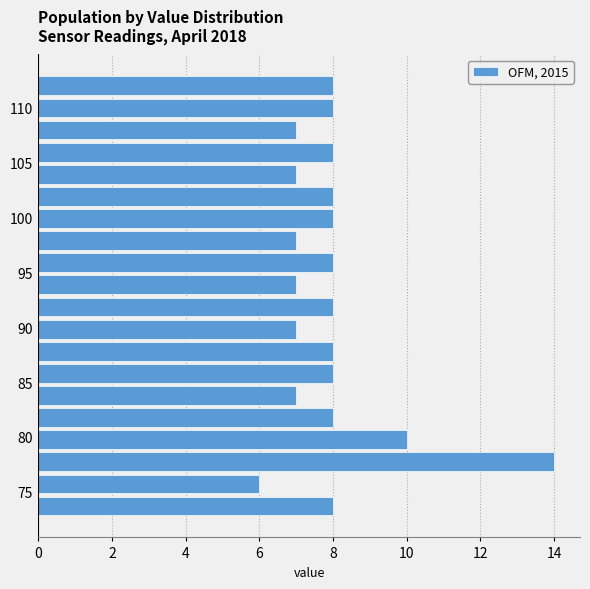

Which range on the y-axis has the longest bar?

76.5 to 78.5